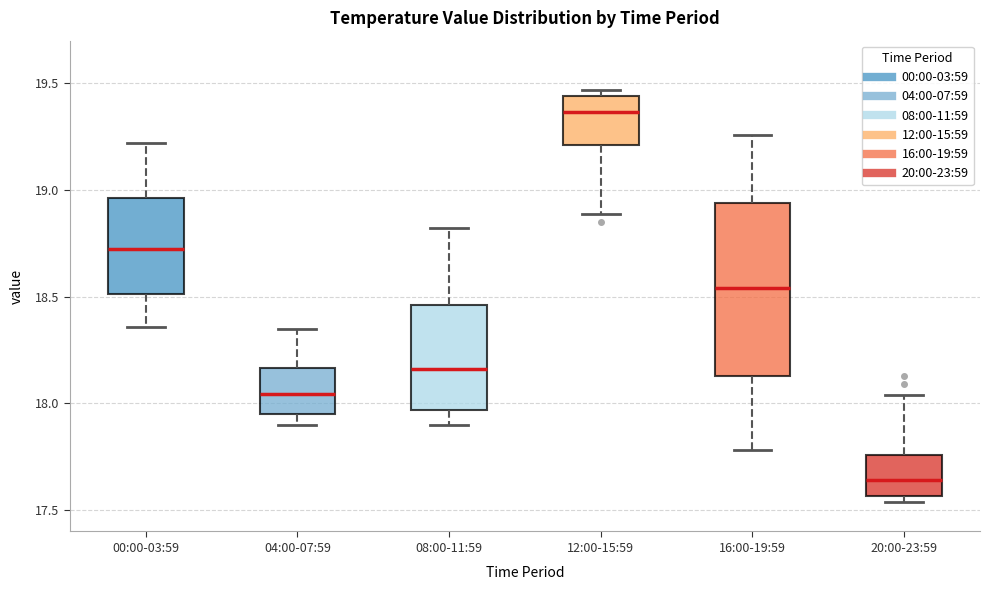

Which box's median line is the lowest?

20:00-23:59